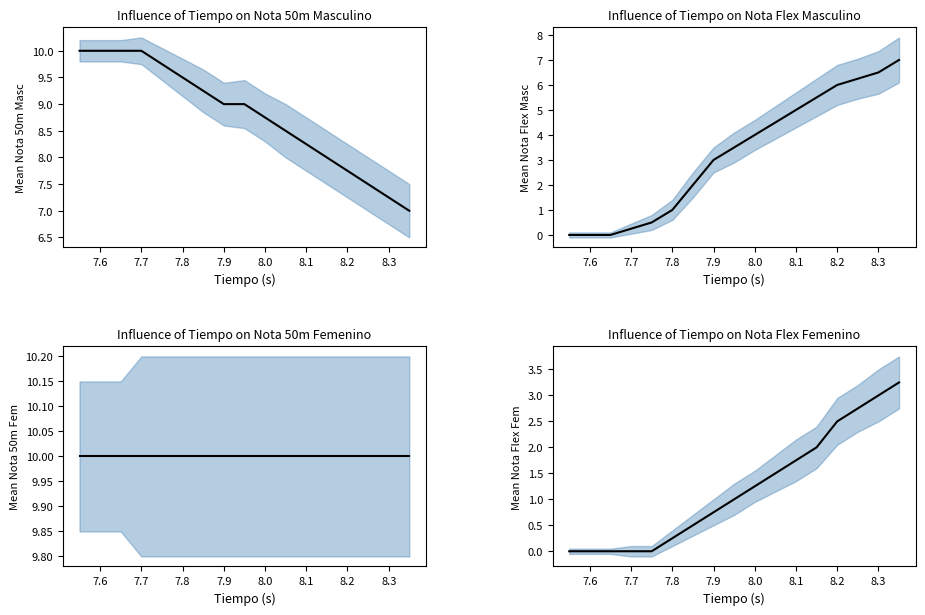

Is this an area chart (filled region under the line)?

No